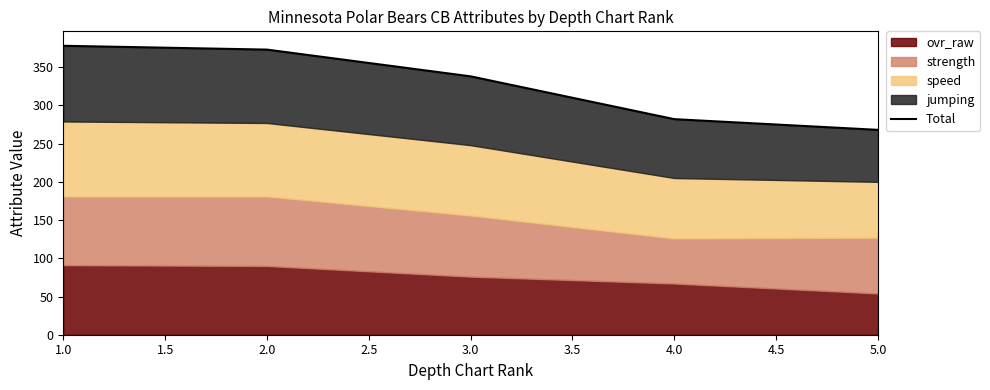

Reading left to right, transcribe all the data shown in this chart.

378	373	338	282	268